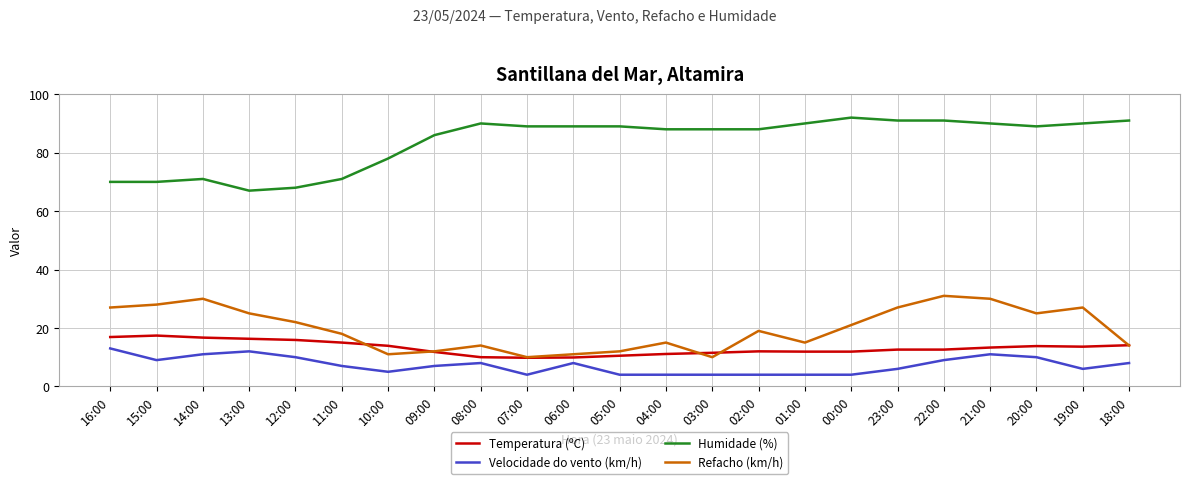

Which series has the largest range (max minus min)?

Humidade (%)